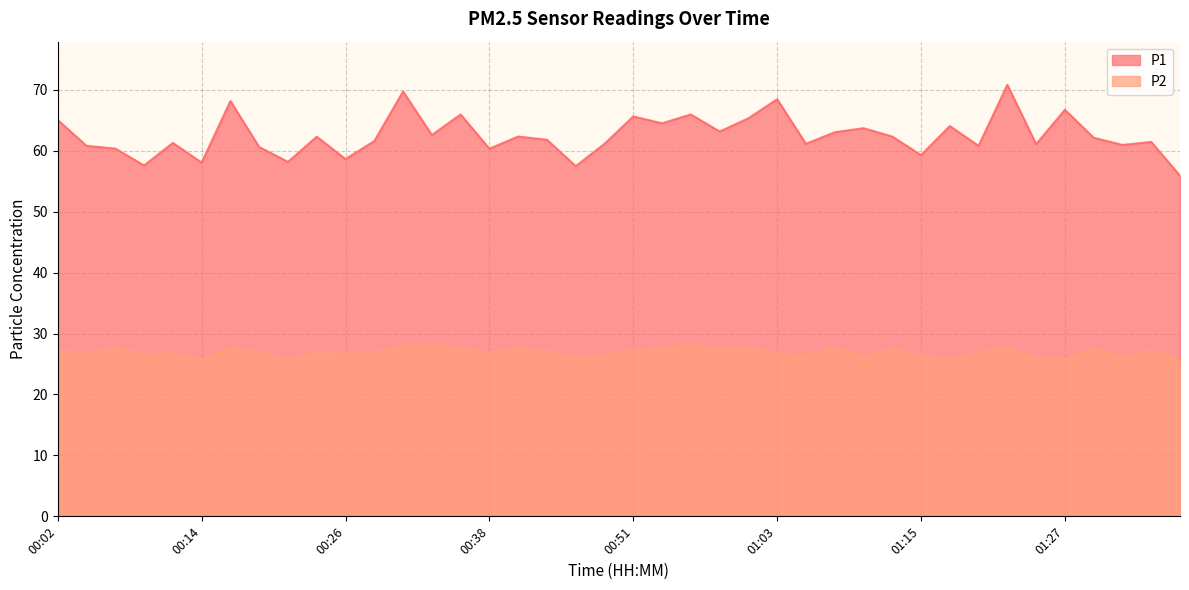

The value of P2 at 00:48 is 36.4. True or false?

False